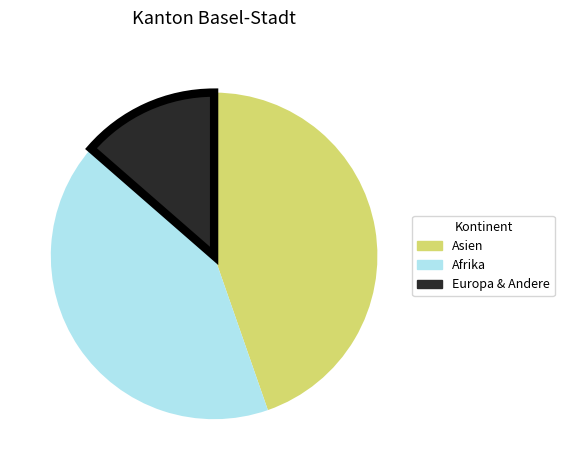

Does any single category account for the majority?

No